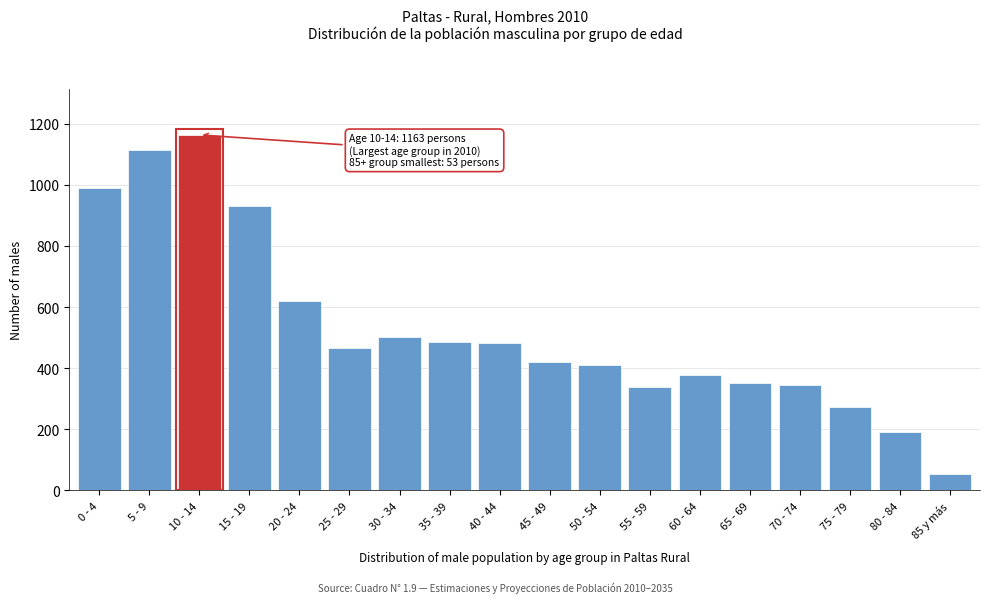

What is the sum of all values?

9509